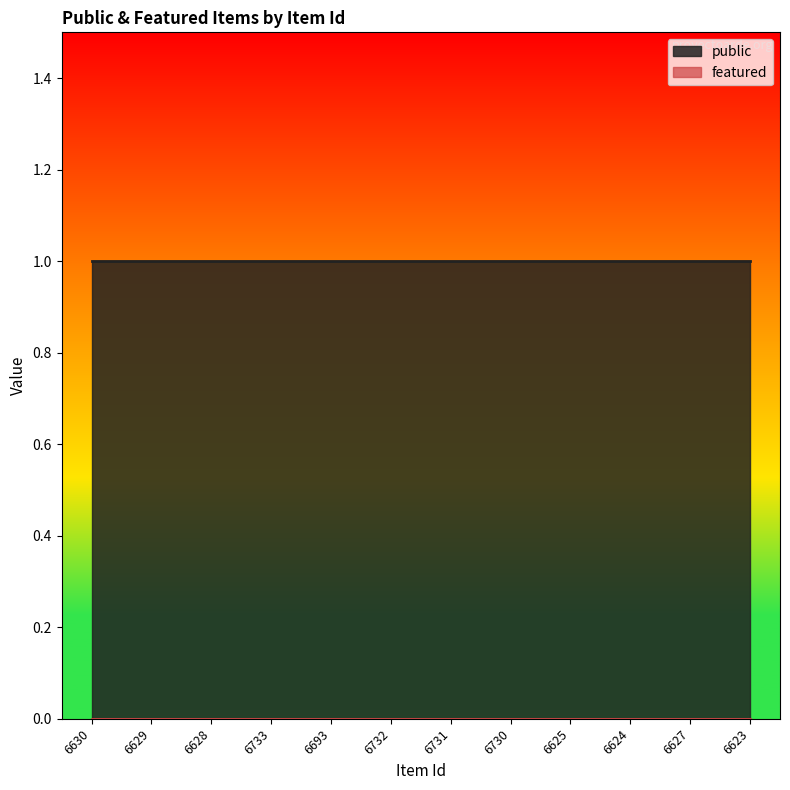

What is the label of the 6th point from the left?

6732